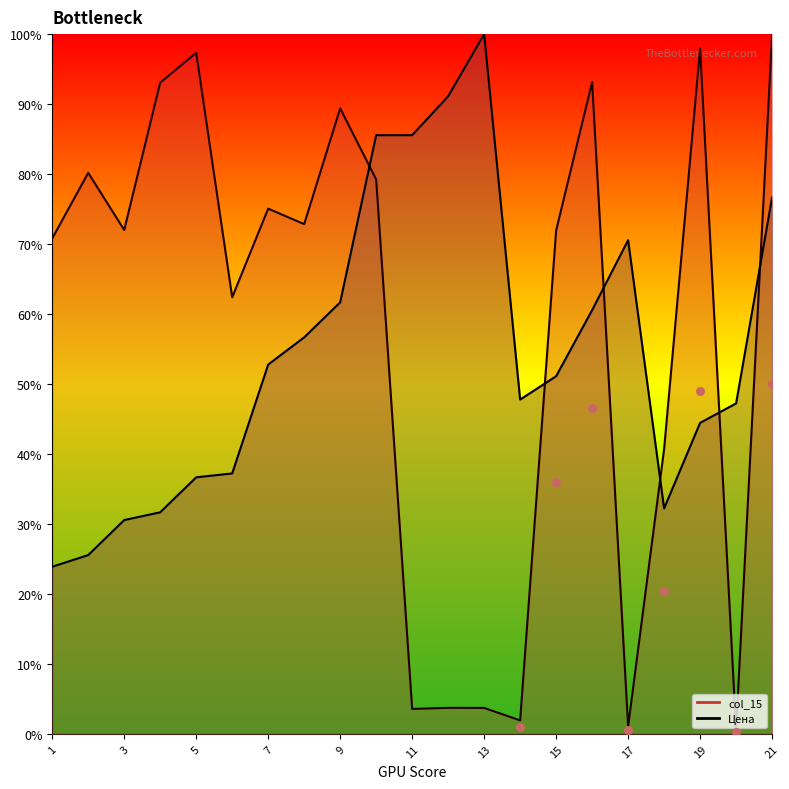

What are all the series names shown in the legend?

Цена, col_15